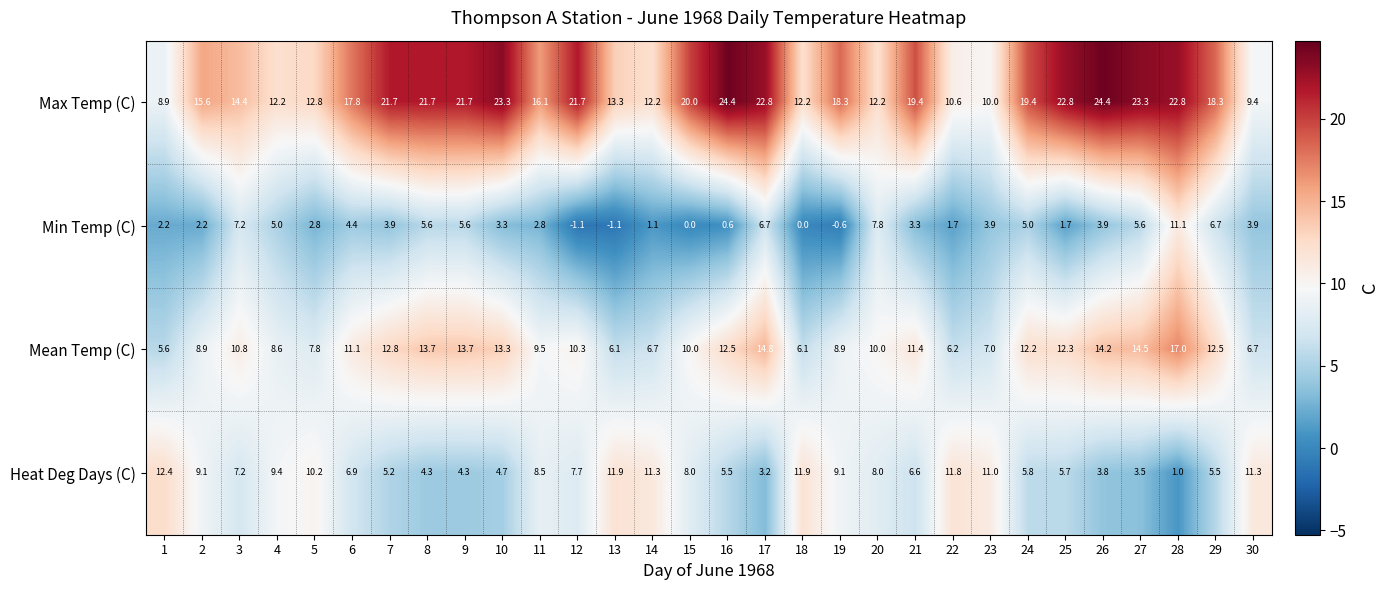

Where does the Min Temp (C) series first go above 3?

3